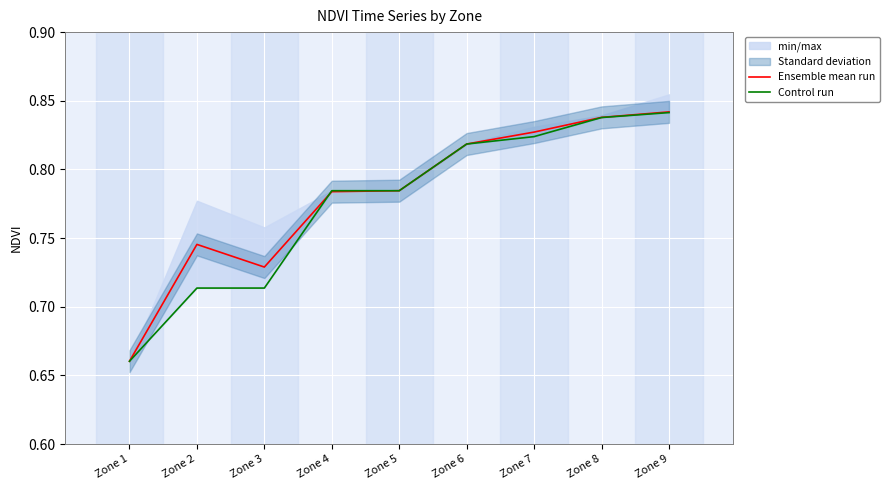

What is the approximate value of Control run at Zone 6?

0.8